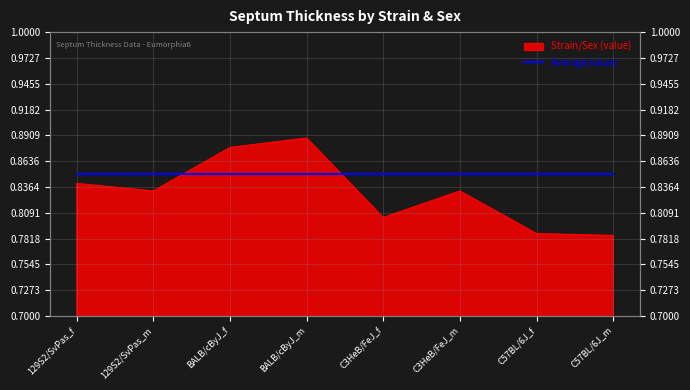

What is the minimum value shown in the chart?

0.8